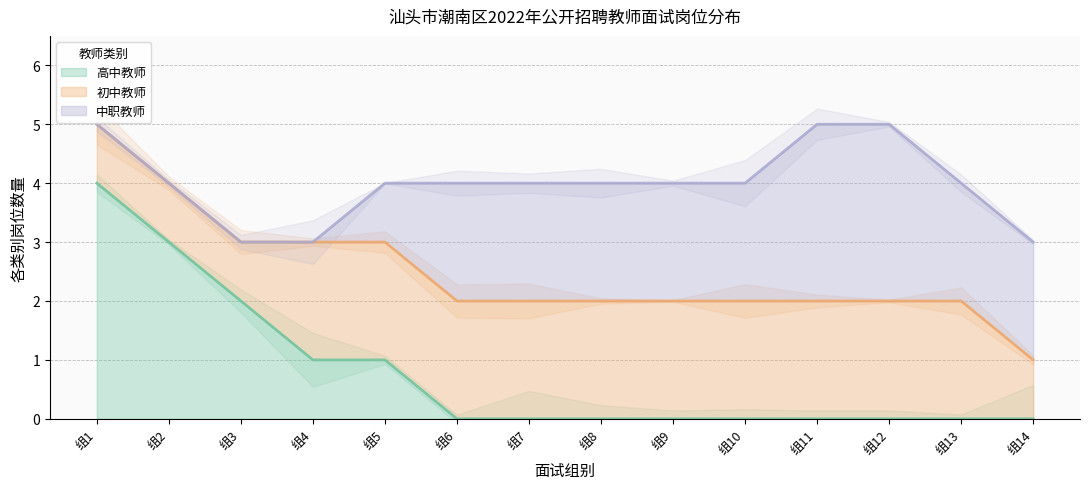

Does the chart have visible grid lines?

Yes